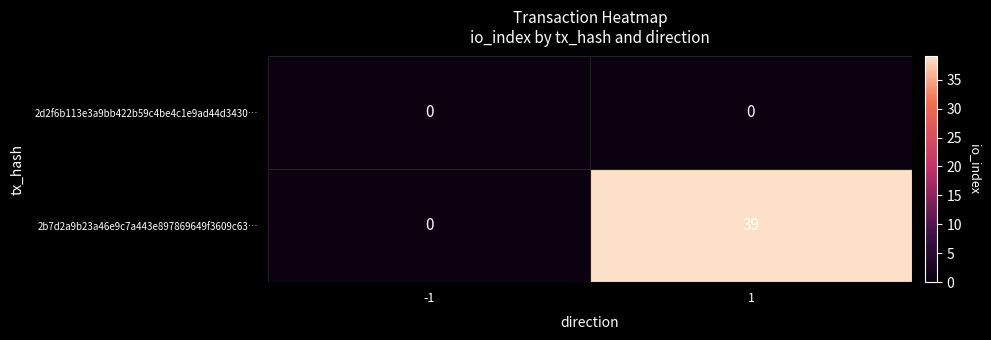

Is it true that 2b7d2a9b23a46e9c7a443e897869649f3609c63… equals 0 at -1?

True